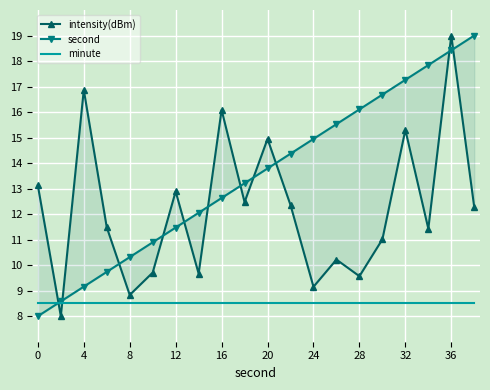

Rank the series by their maximum value, from lowest to highest.

minute, intensity(dBm), second